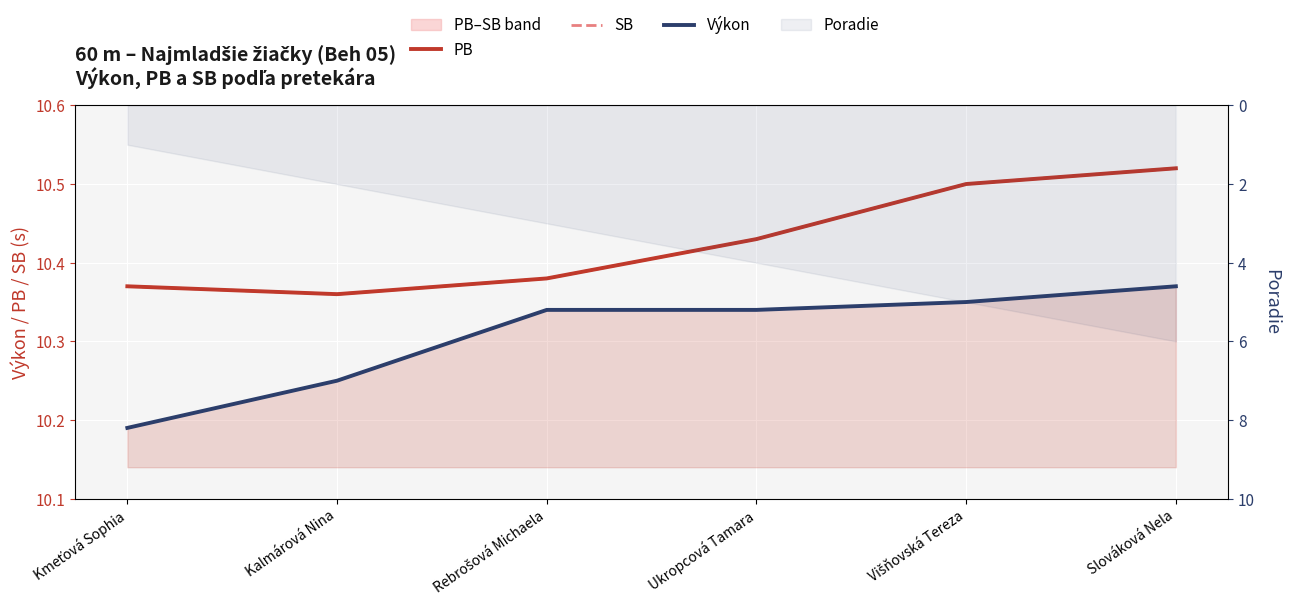

How many lines are shown in the chart?

3